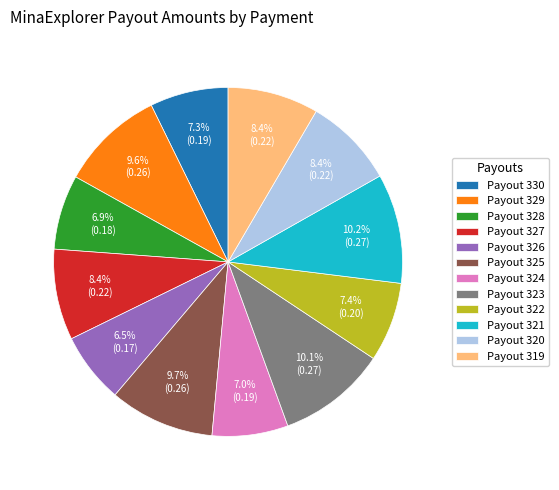

Is Payout 330 the majority of the pie?

No